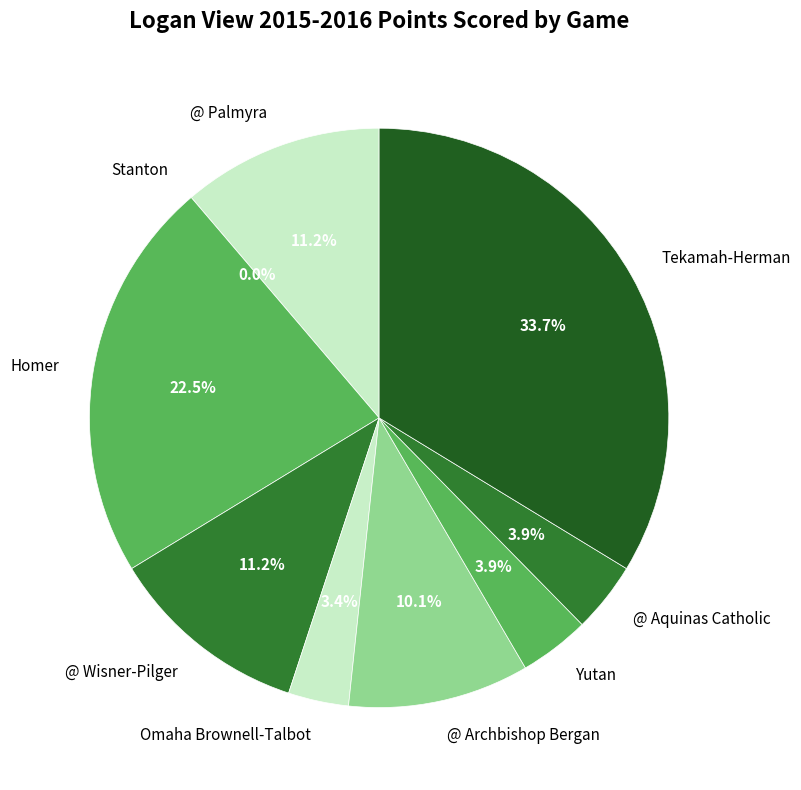

To the nearest percent, what is the difference between the largest and smallest slice percentages?

34%